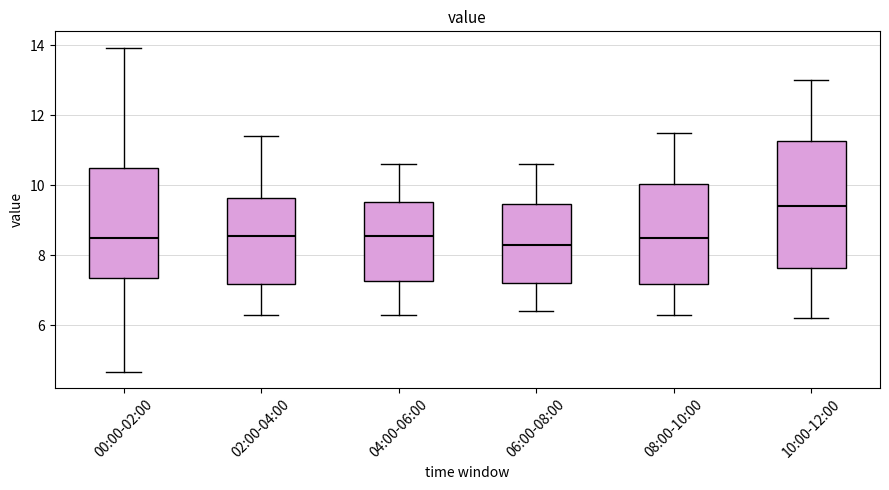

Comparing the boxes themselves (not the whiskers), which one is the tallest?

10:00-12:00